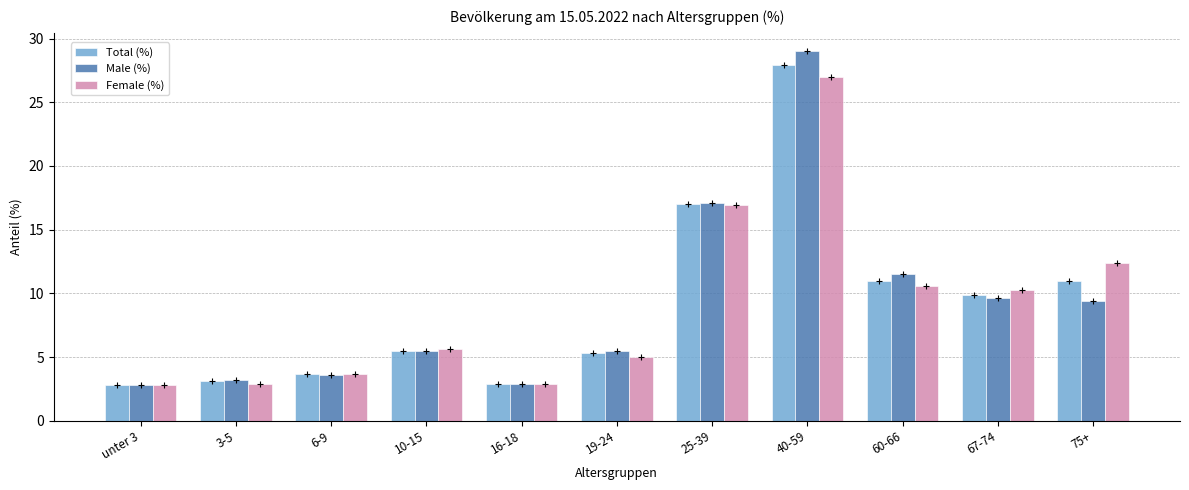

Which series contains the lowest Y value?

Total (%)